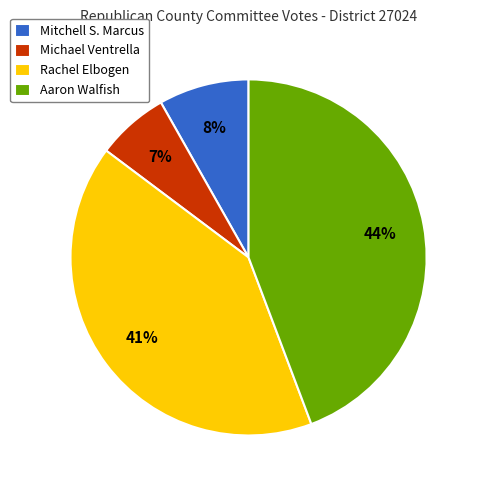

To the nearest percent, what percentage of the pie is Mitchell S. Marcus?

8%